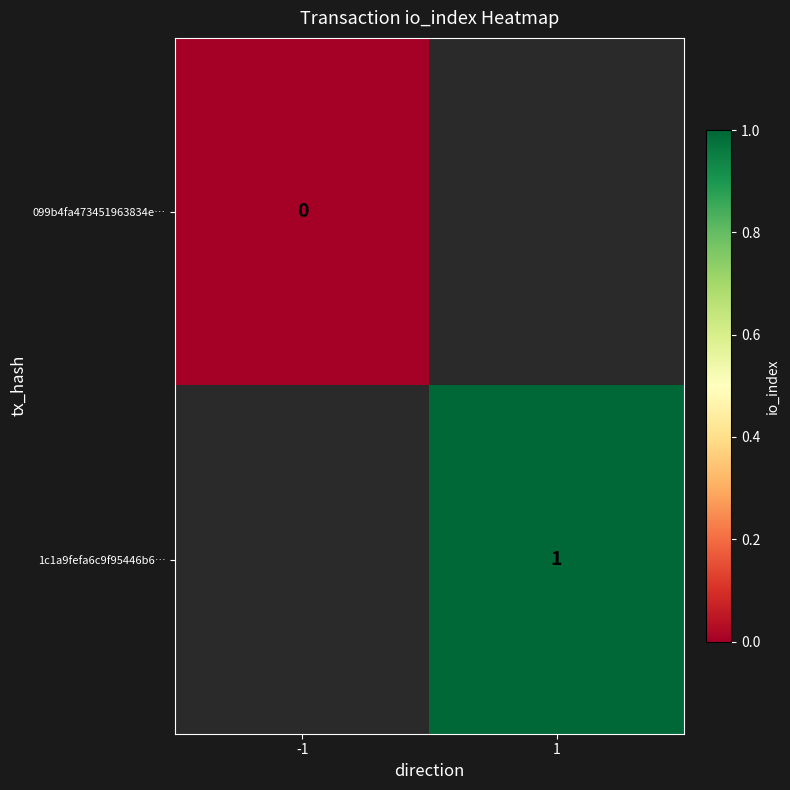

Count the number of categories in the chart.

2